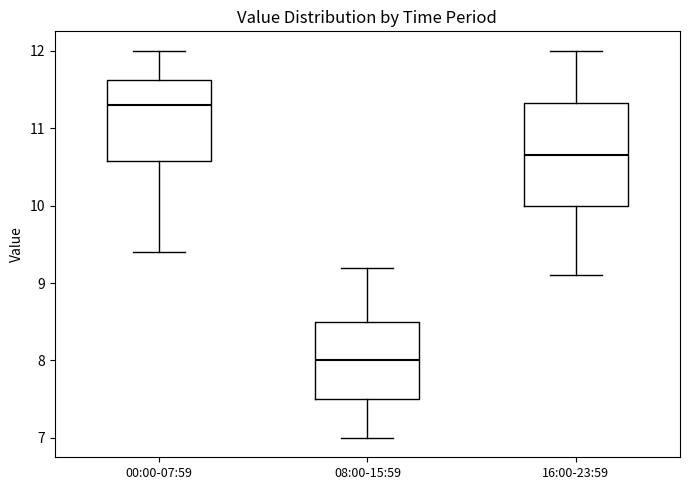

Which box has the lowest median line?

08:00-15:59